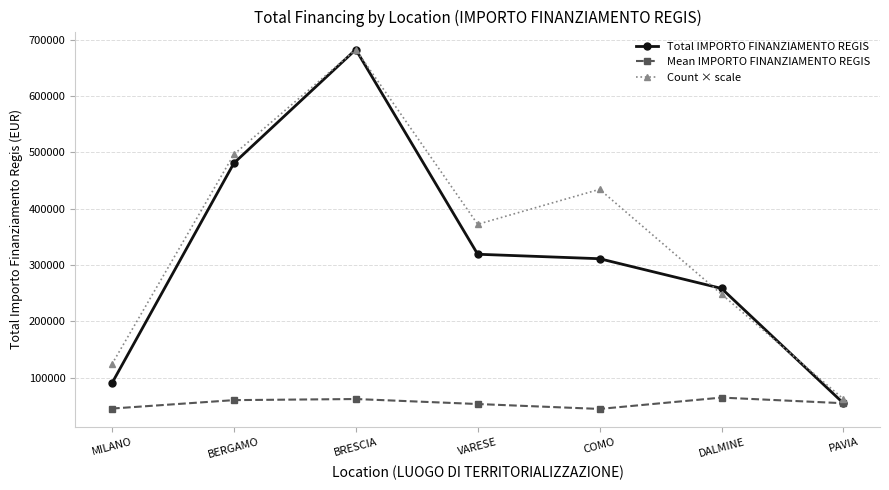

At how many categories does at least one series exceed 509615?

1